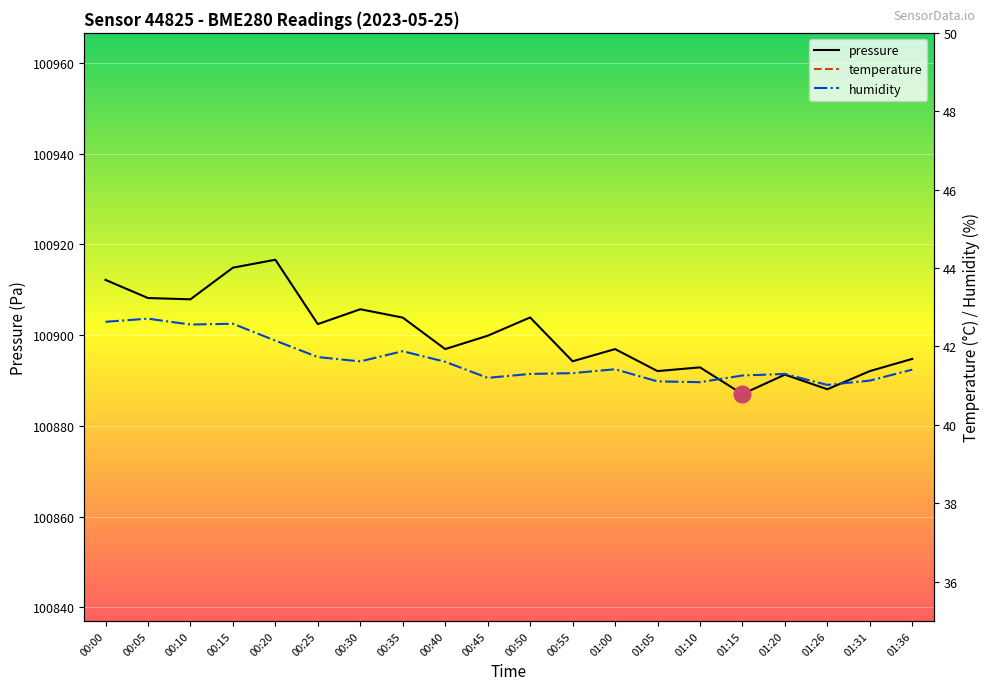

What position from the right is 00:40?

12